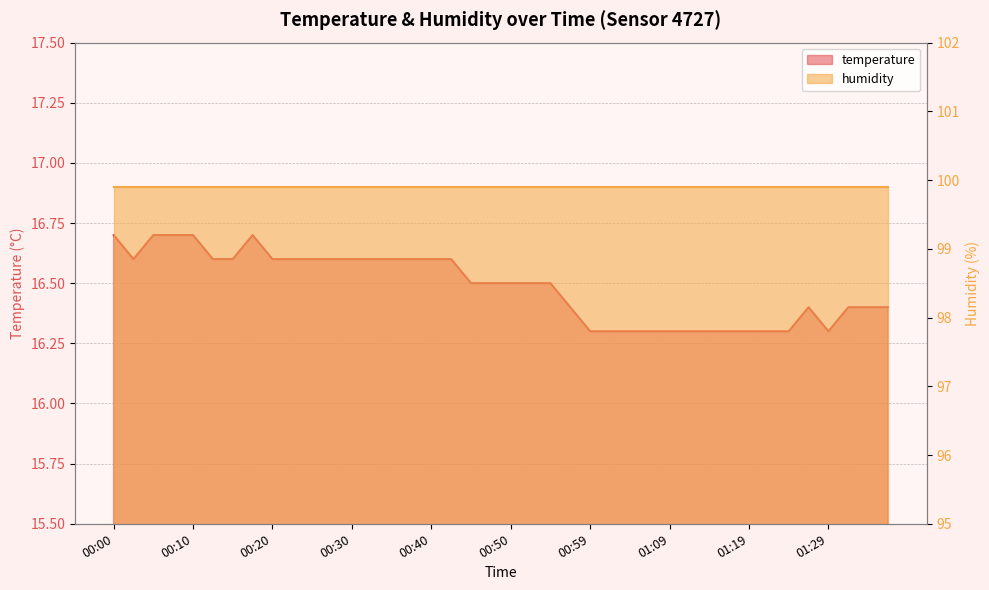

What is the label of the 33rd point from the right?

00:17